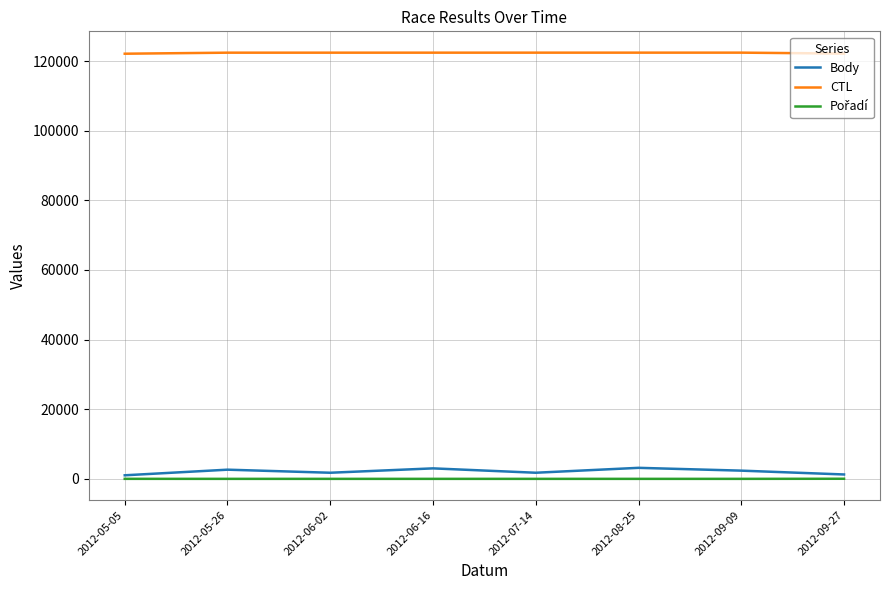

True or false: CTL and Body cross at least once.

False